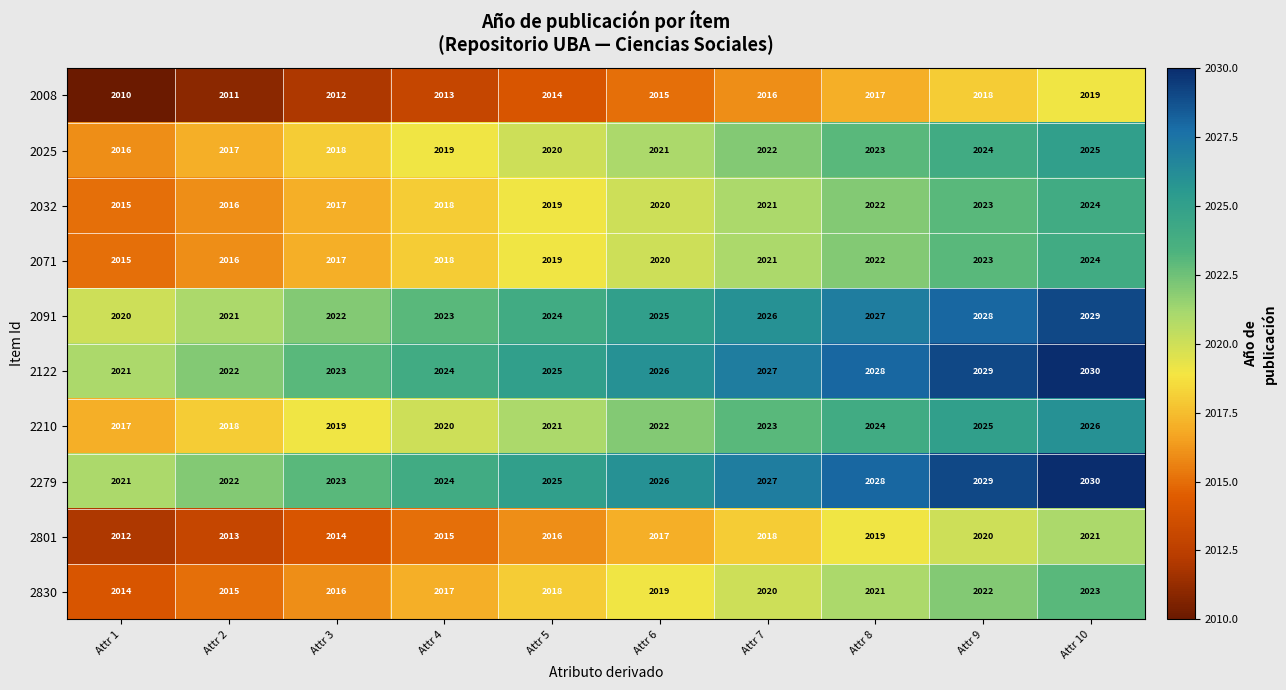

What is the difference between the maximum and minimum values in the 2091 series?

9